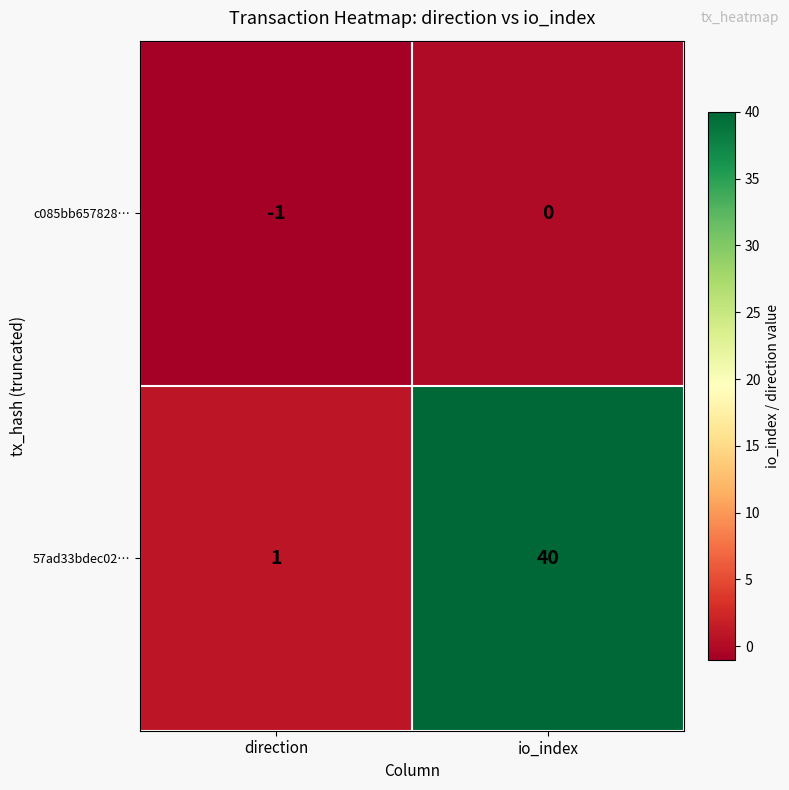

At which label is c085bb657828… closest to 0?

io_index